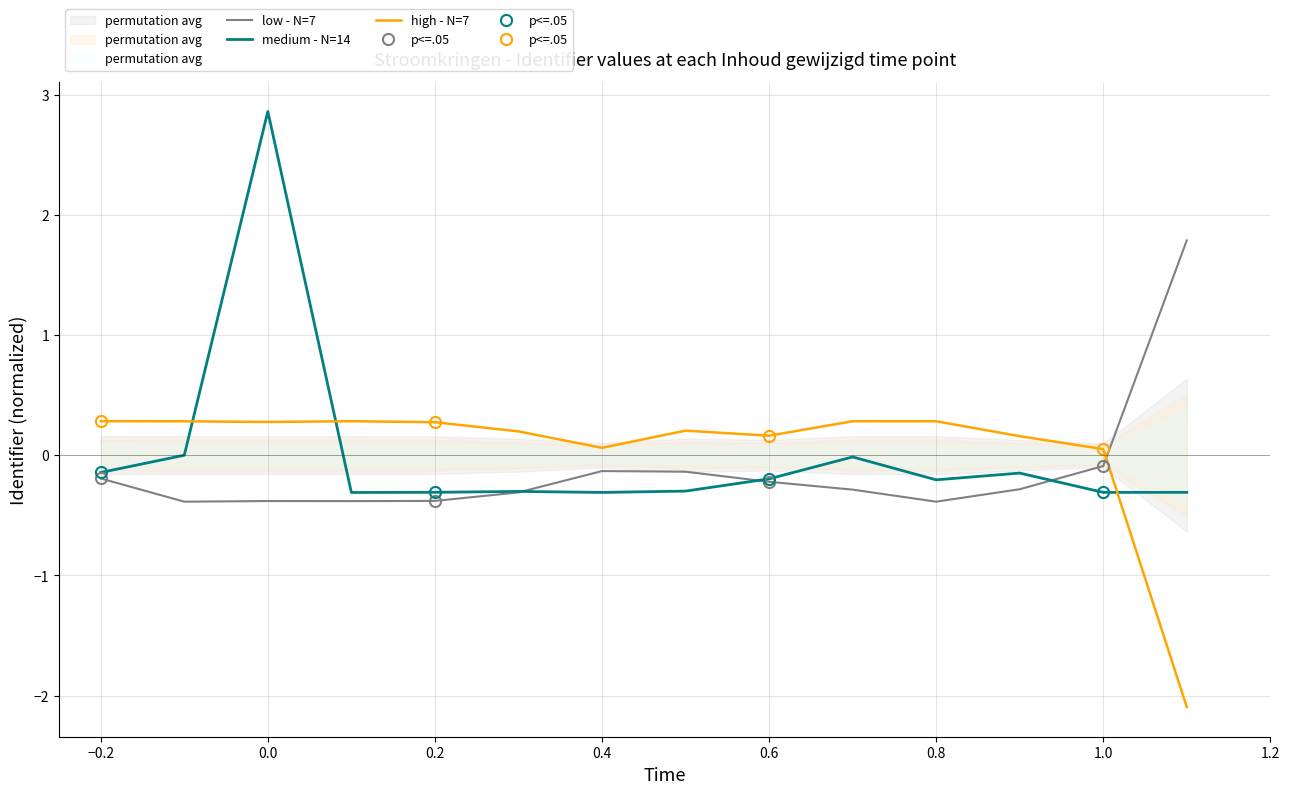

What is the difference between the second highest and second lowest values?

0.2